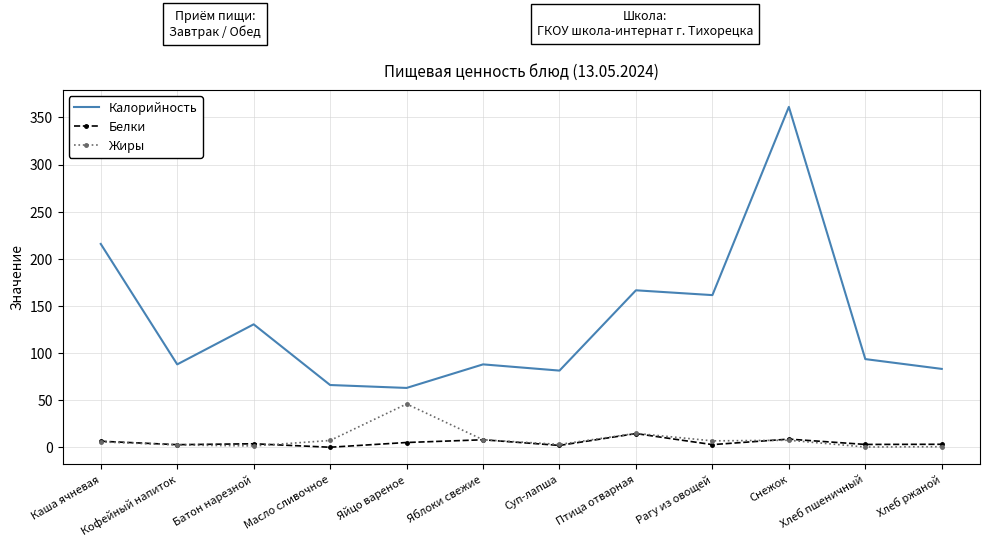

Which series changed the most between Батон нарезной and Яблоки свежие?

Калорийность